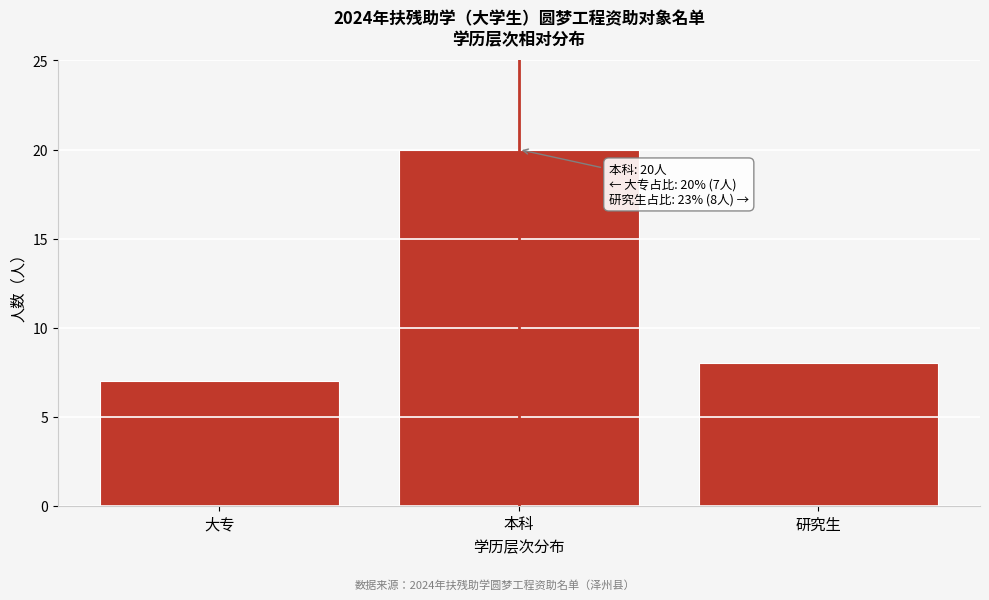

Reading left to right, transcribe all the data shown in this chart.

大专=7	本科=20	研究生=8